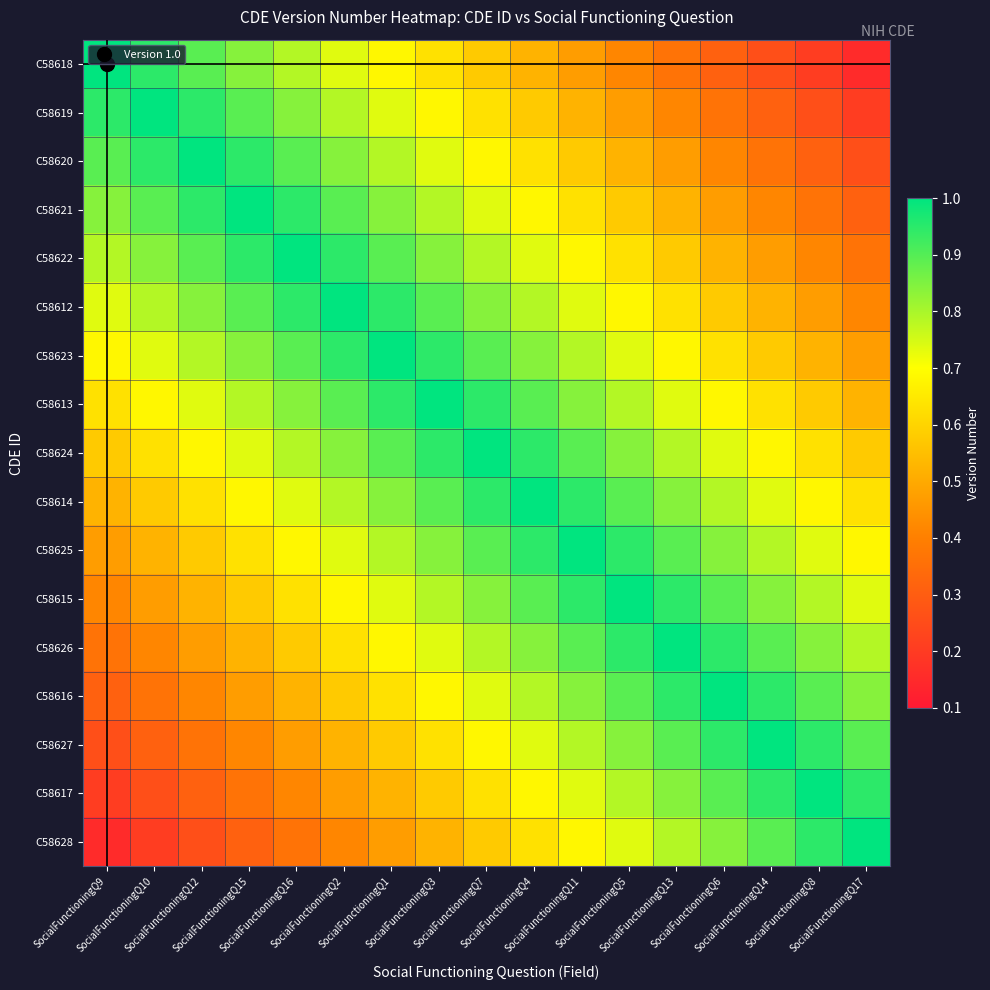

Rank the series by their maximum value, from lowest to highest.

C58618, C58619, C58620, C58621, C58622, C58612, C58623, C58613, C58624, C58614, C58625, C58615, C58626, C58616, C58627, C58617, C58628